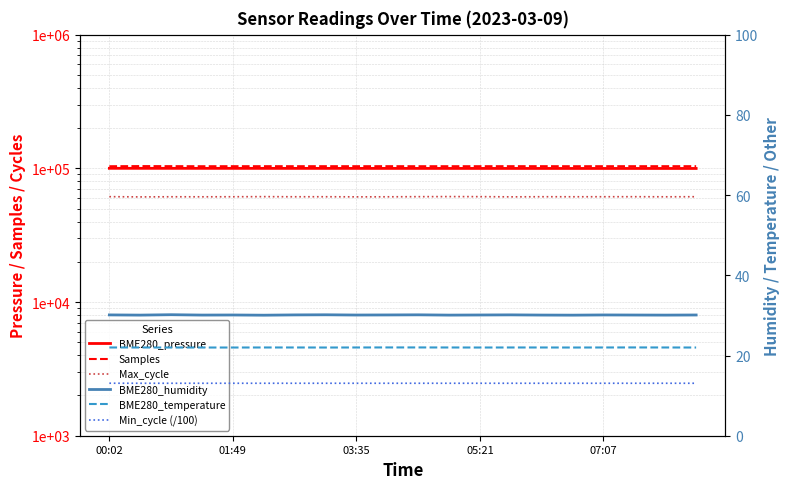

Which series changed the most between 5 and 19?

BME280_pressure